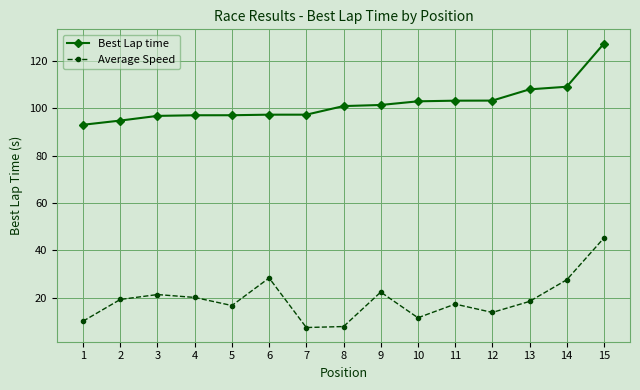

Where is the first local minimum for Average Speed?

5